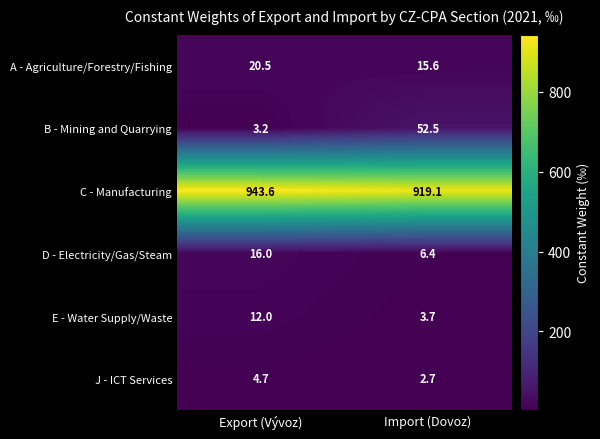

Which series has the largest total across all categories?

C - Manufacturing